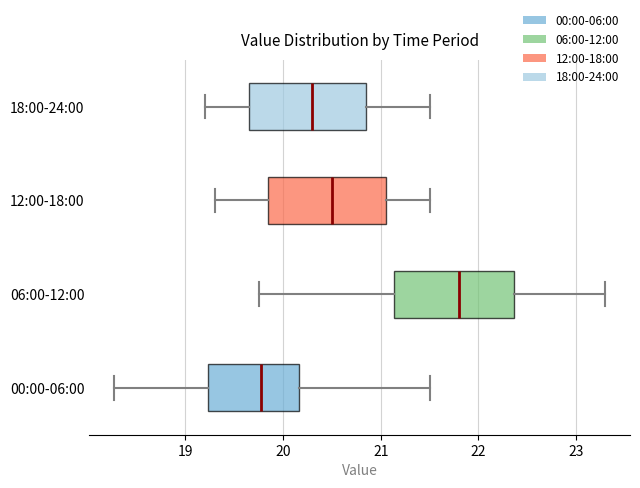

Reading bottom to top, transcribe this box plot: for each box, give where its median line is, the range the box spans, and where its two whiskers end, as read against the x-axis. The values are not printed on the chart, so give them approximately, as read against the axis.

00:00-06:00: median 19.8, box 19.2 to 20.2, whiskers 18.3 to 21.5
06:00-12:00: median 21.8, box 21.1 to 22.4, whiskers 19.8 to 23.3
12:00-18:00: median 20.5, box 19.9 to 21.1, whiskers 19.3 to 21.5
18:00-24:00: median 20.3, box 19.7 to 20.9, whiskers 19.2 to 21.5